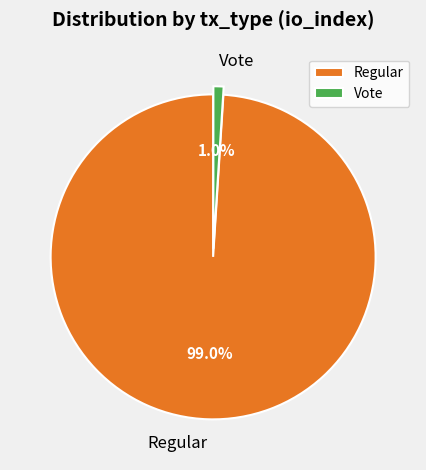

What is the smallest slice in the pie chart?

Vote